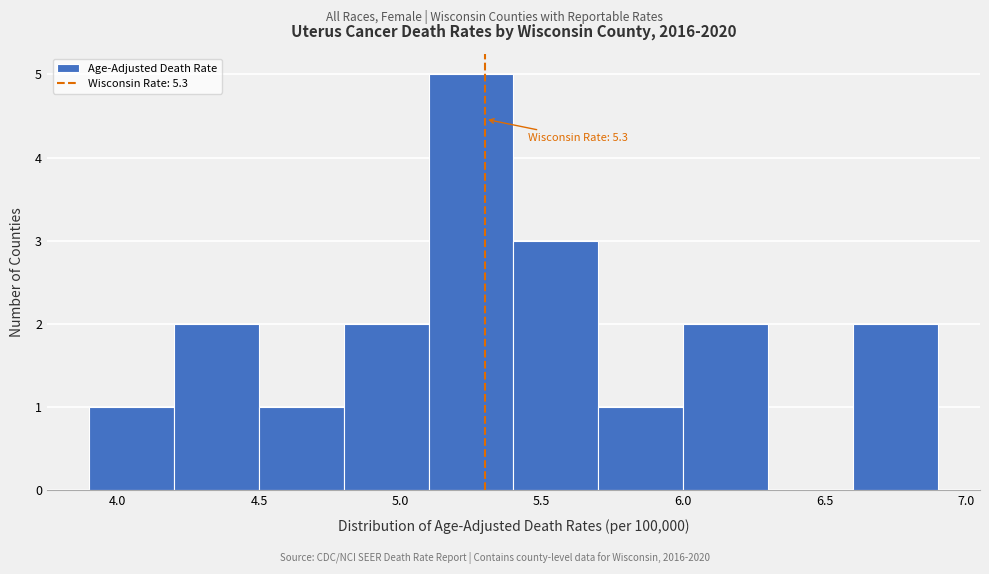

Over which range of the x-axis is the bar tallest?

5.1 to 5.4